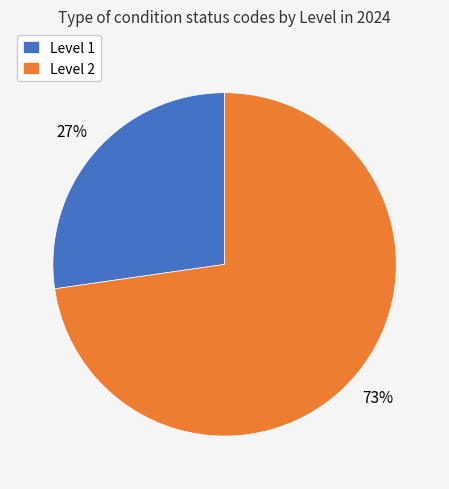

Does Level 2 account for over 50% of the chart?

Yes